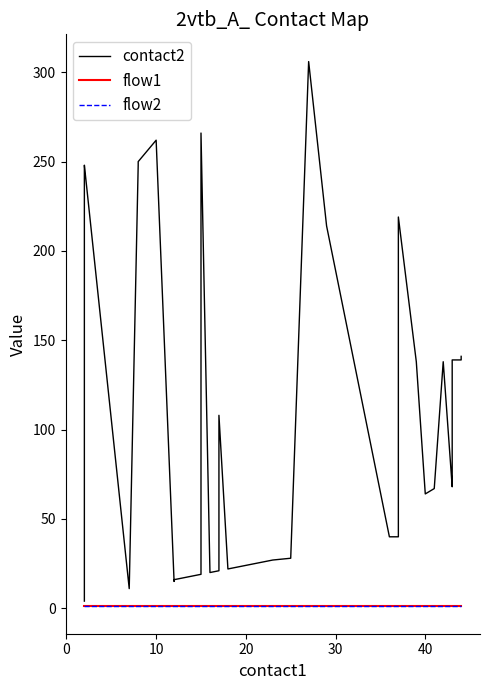

What is the maximum value shown in the chart?

306